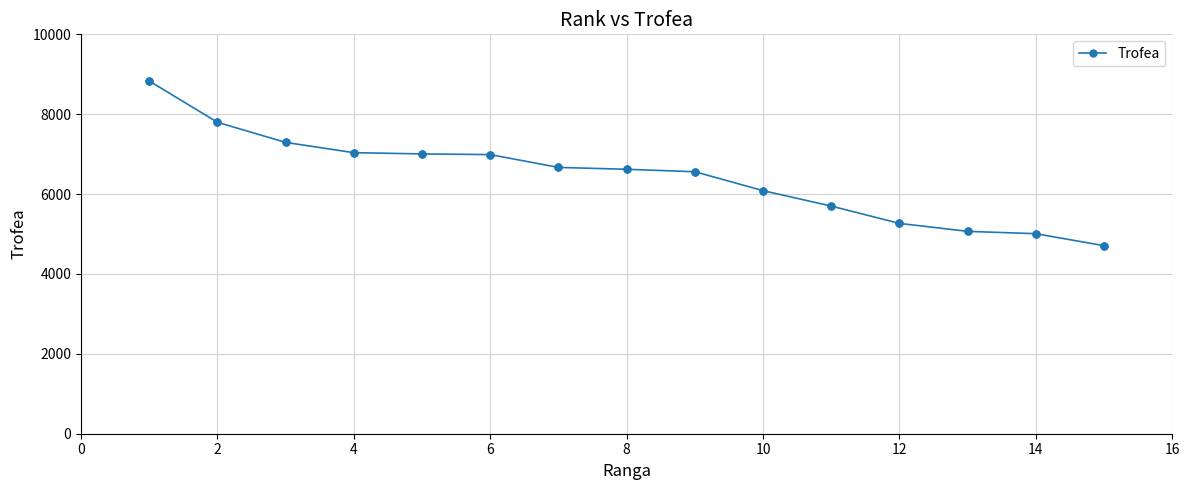

What is the value of the 4th point from the left?

7037